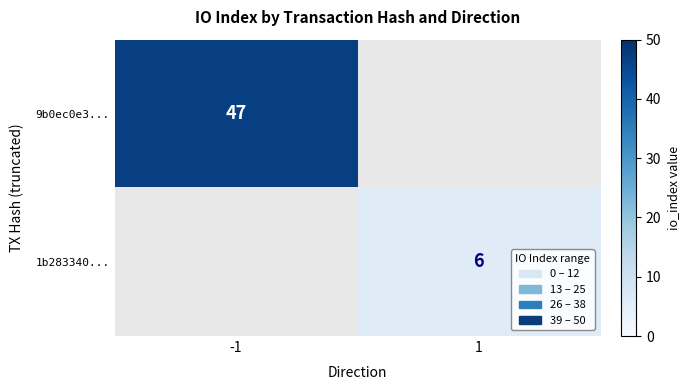

True or false: 9b0ec0e3... has a value of 64 at -1.

False